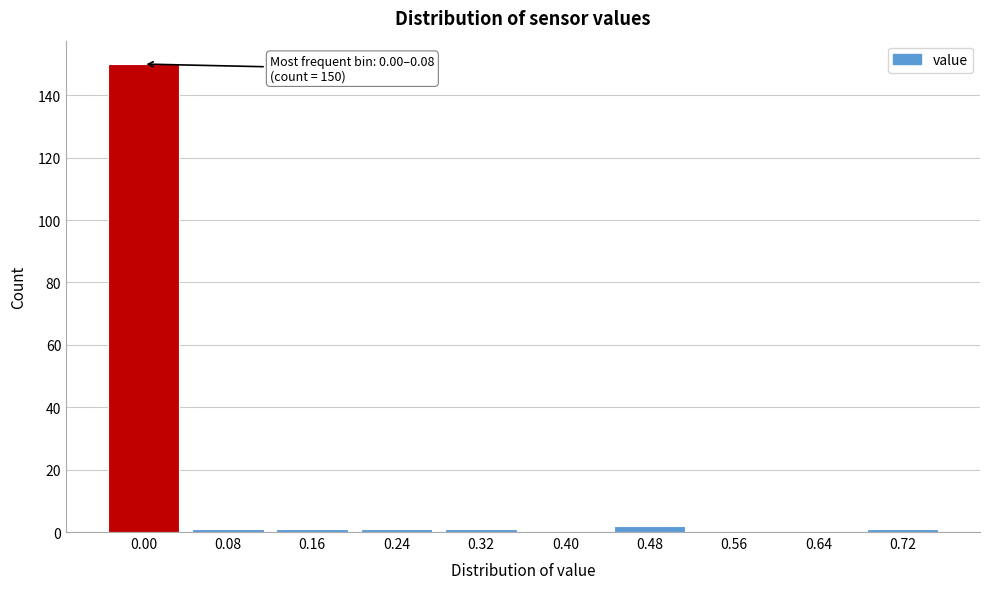

Reading left to right, extract all data points from this chart.

0.00=150	0.08=1	0.16=1	0.24=1	0.32=1	0.40=0	0.48=2	0.56=0	0.64=0	0.72=1